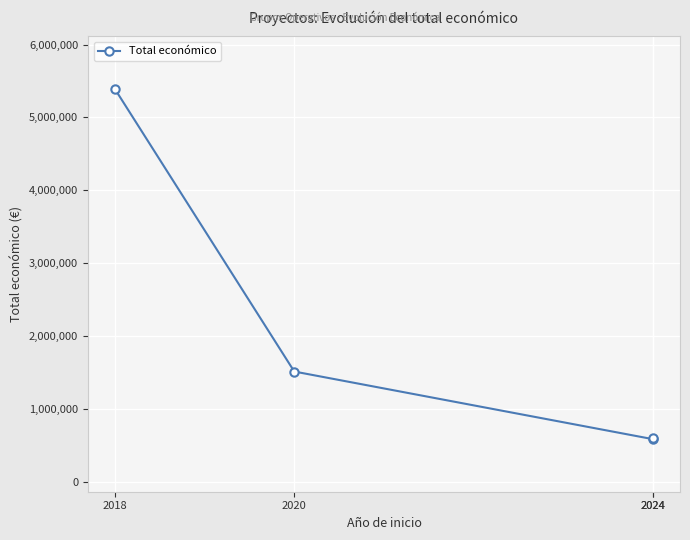

Count the number of data series in this chart.

1